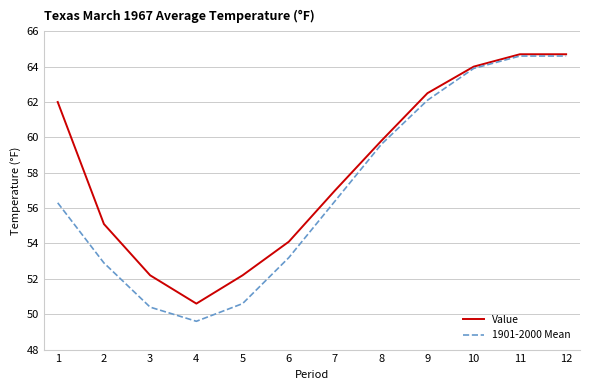

Which series has the largest total across all categories?

Value